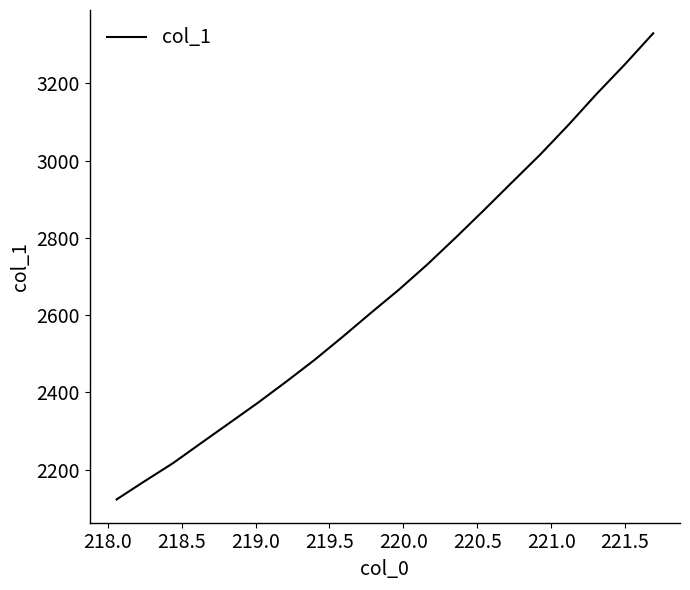

What is the difference between the maximum and minimum values?

1206.5